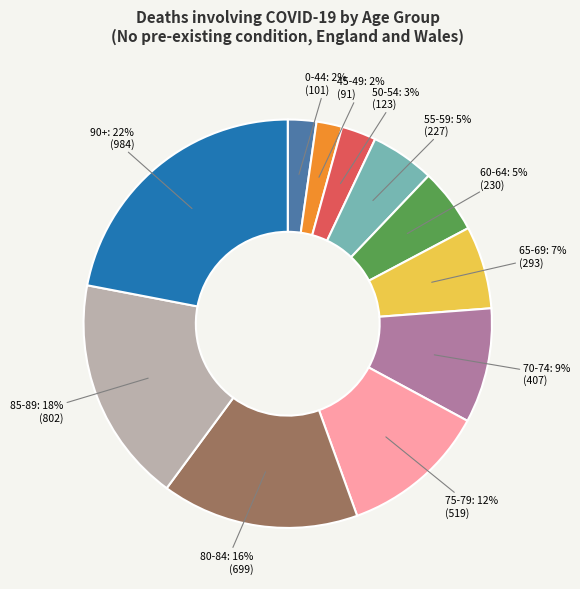

What is the largest slice in the pie chart?

90+